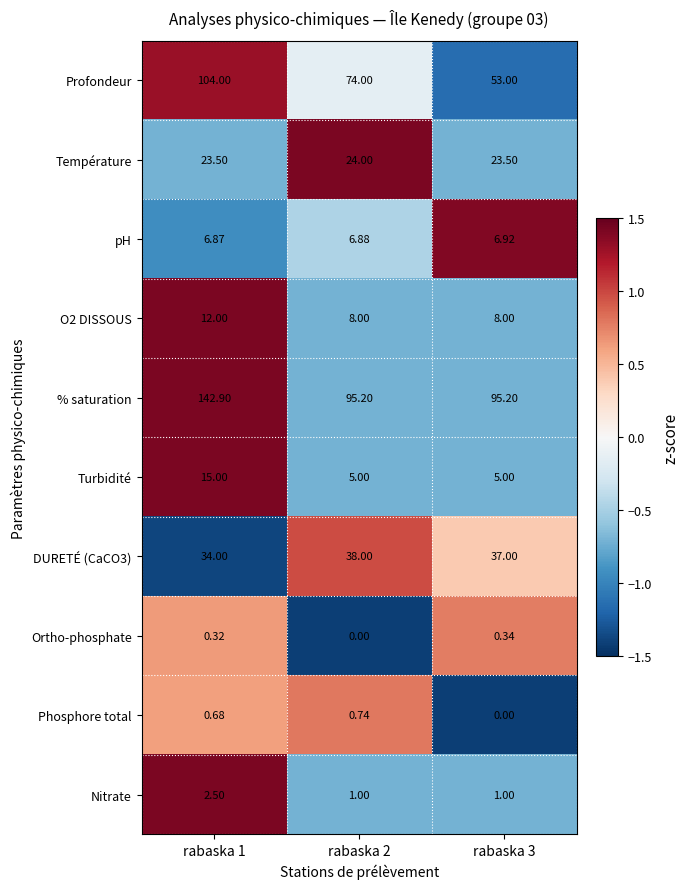

How many values in the Ortho-phosphate series exceed 0?

2